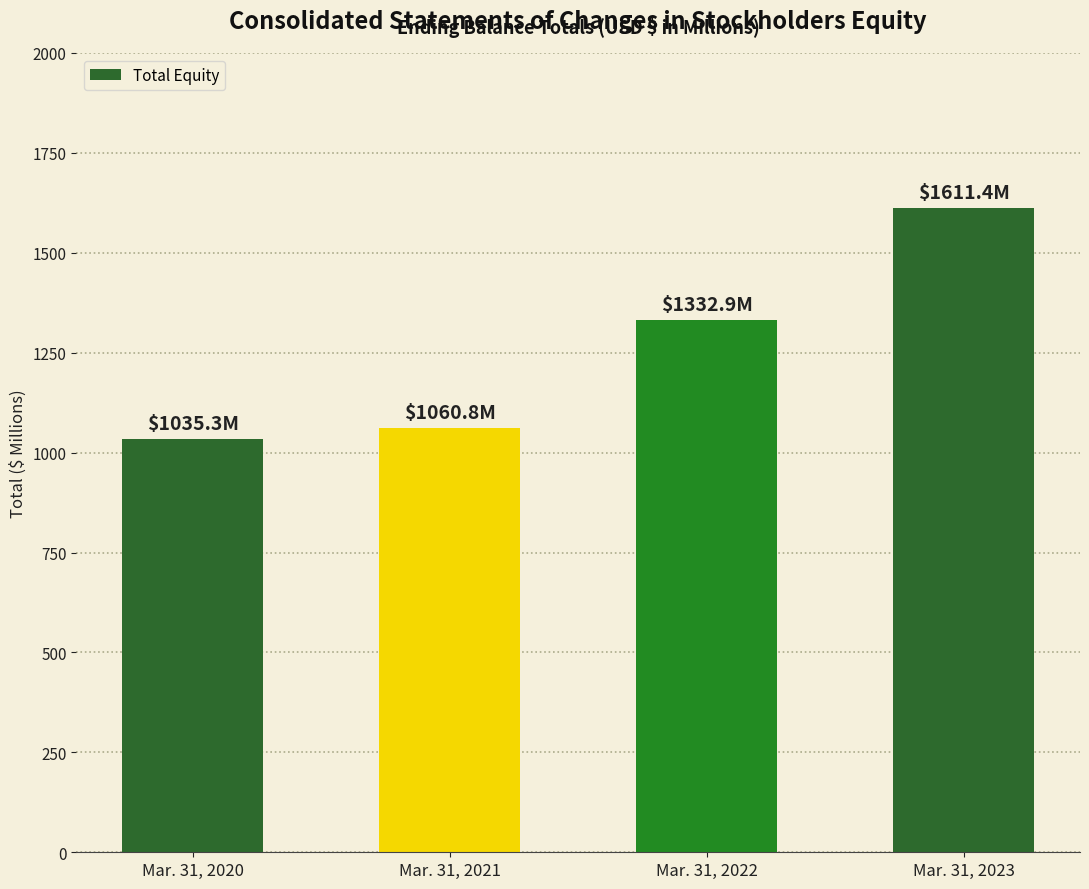

True or false: the data shows 1332.9 at Mar. 31, 2022.

True